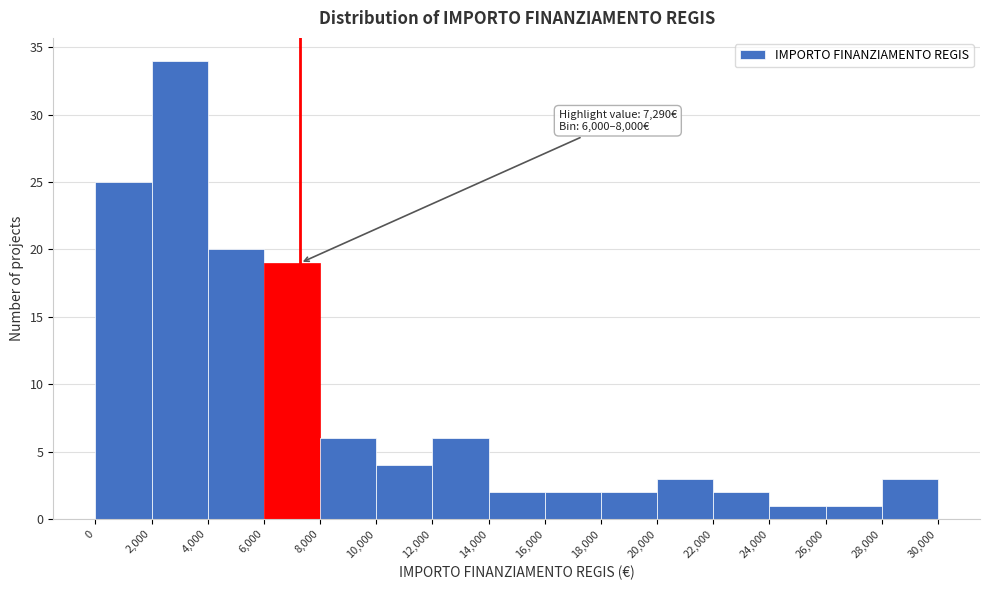

Over which range of the x-axis is the bar tallest?

2,000 to 4,000